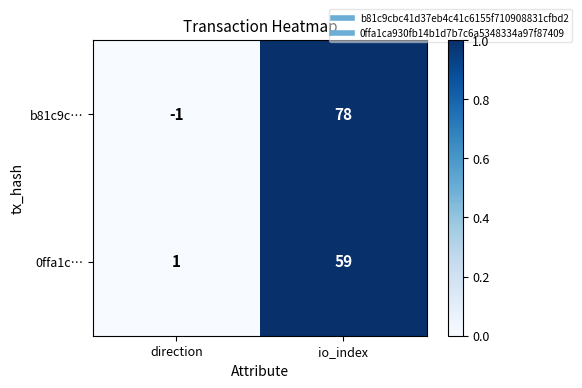

List the series in order of their peak value, lowest first.

0ffa1c…, b81c9c…